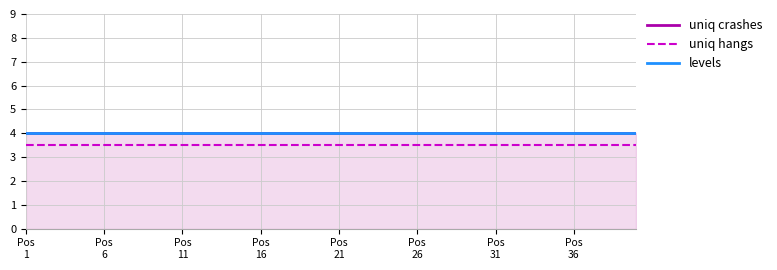

At which label is levels closest to 4?

Pos
1